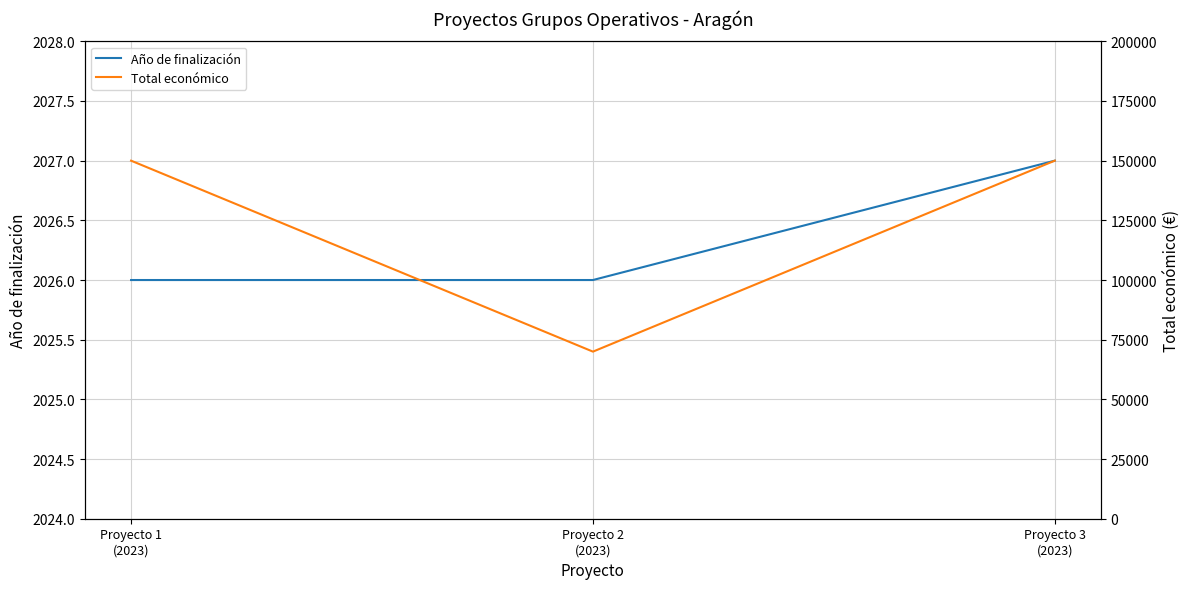

Between Proyecto 1
(2023) and Proyecto 3
(2023), which series saw the biggest shift?

Año de finalización